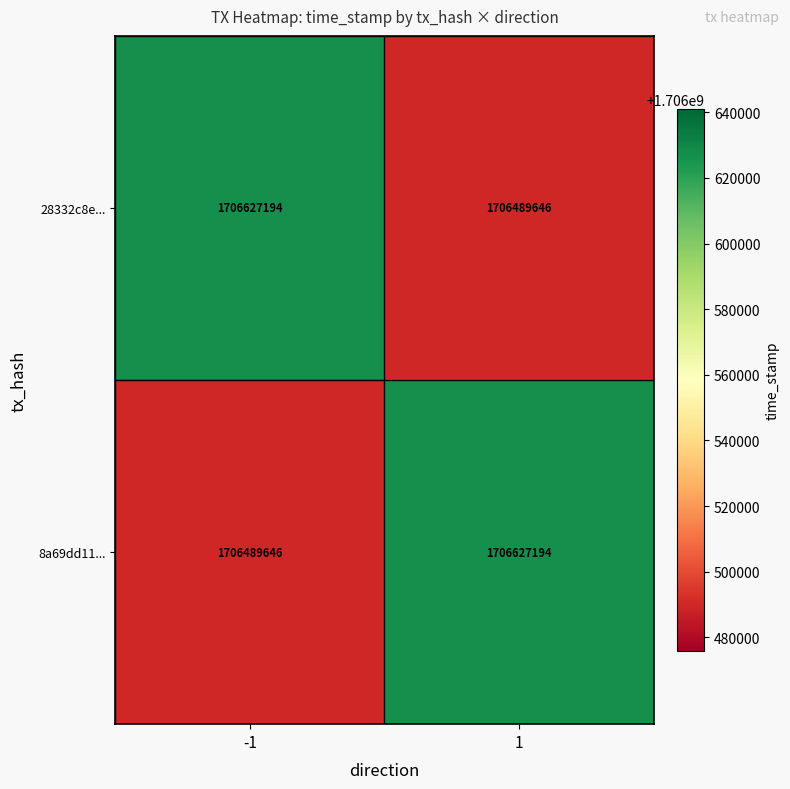

Reading right to left, list all the values displayed in this chart.

28332c8e...: 1706489646	1706627194
8a69dd11...: 1706627194	1706489646